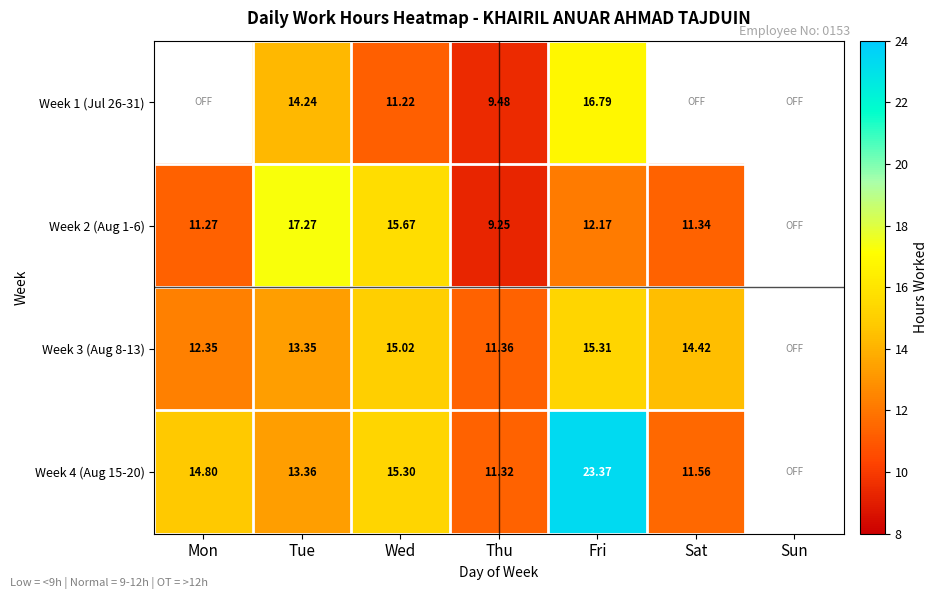

What value does the Week 3 (Aug 8-13) series have at Mon?

12.3